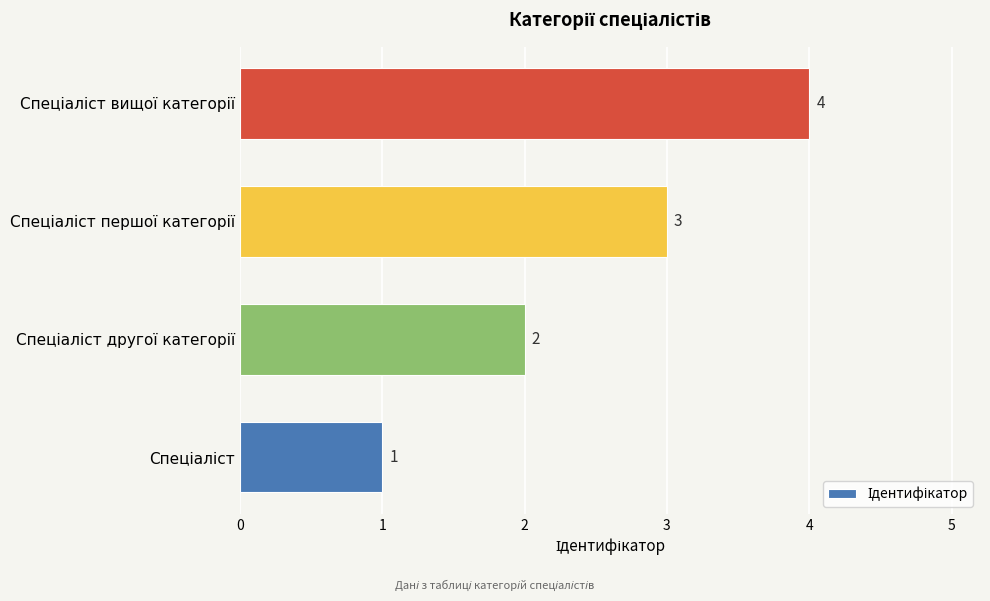

Does the chart contain any negative values?

No